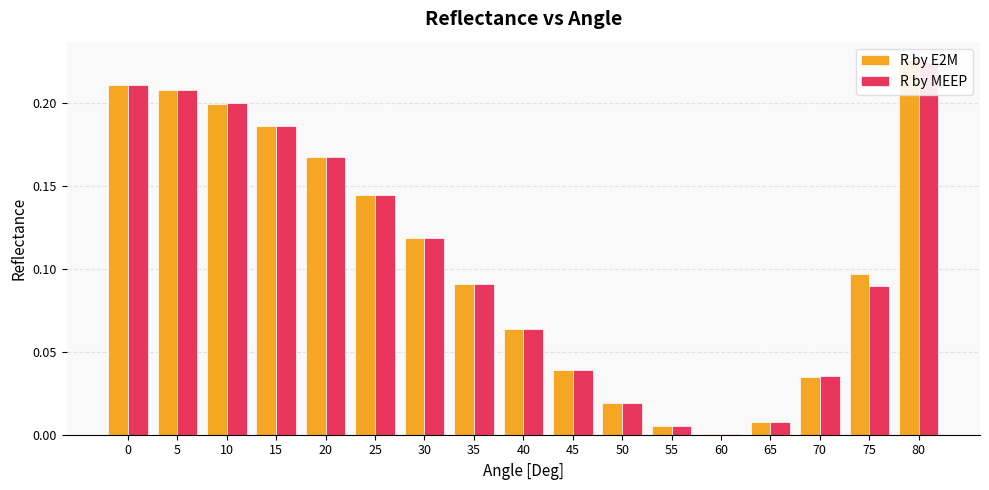

What is the difference between the maximum and minimum values in the R by MEEP series?

0.2